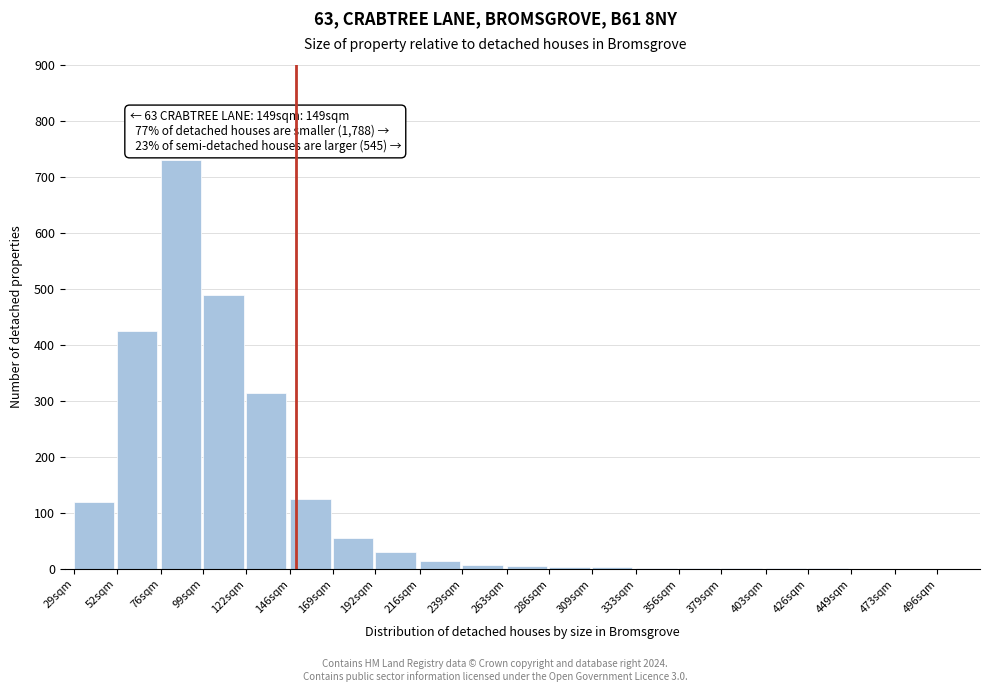

What is the maximum value shown in the chart?

730